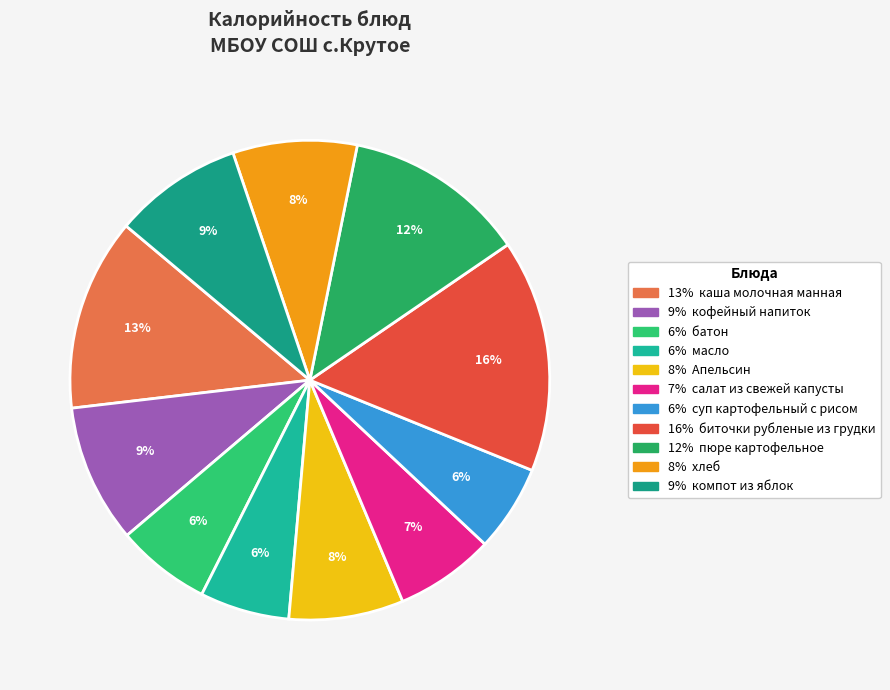

Count the number of slices in the pie.

11